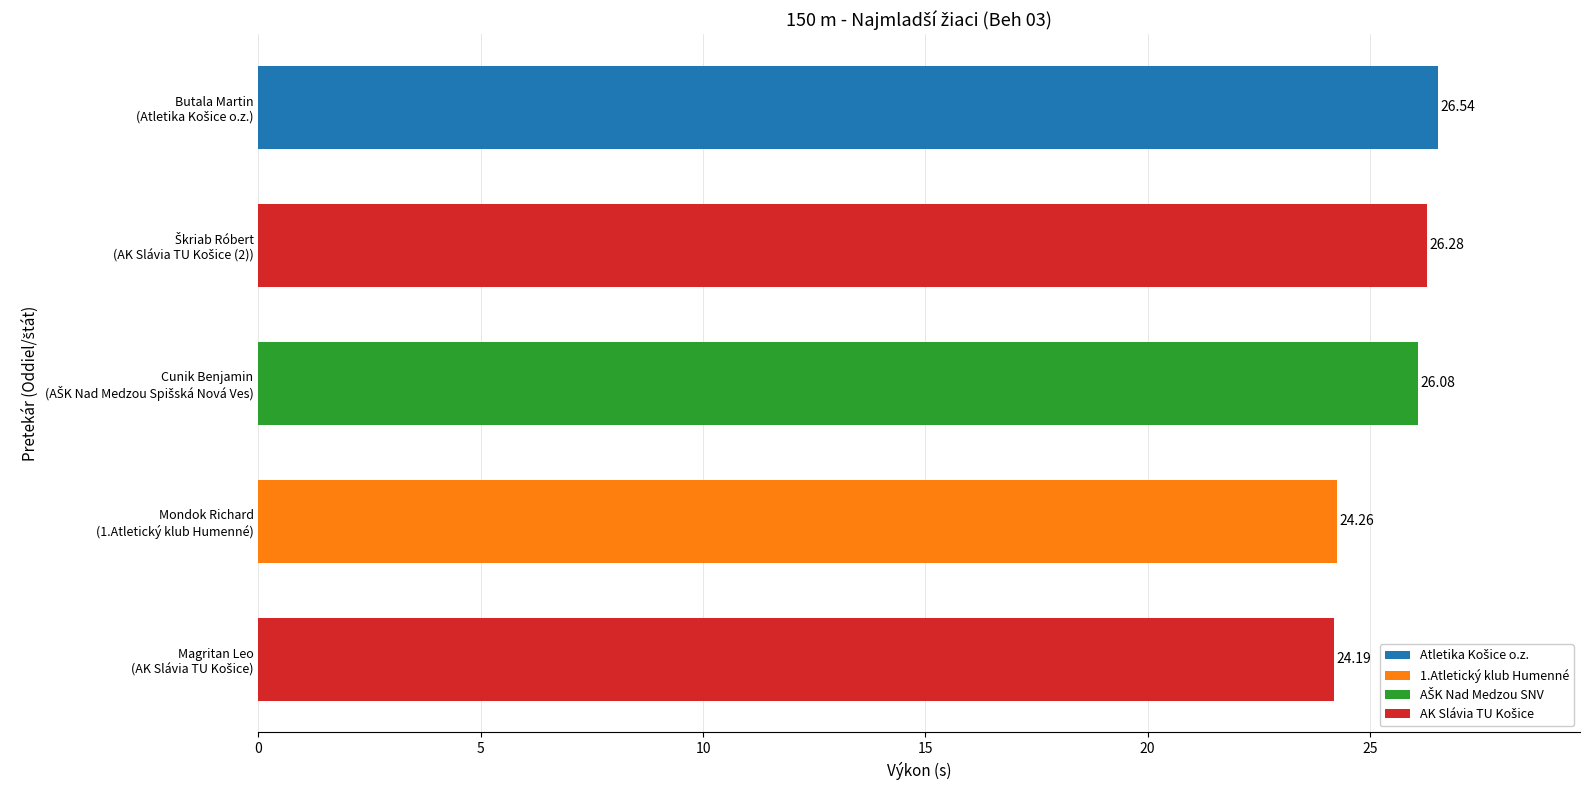

What is the difference between the second highest and minimum values?

2.1